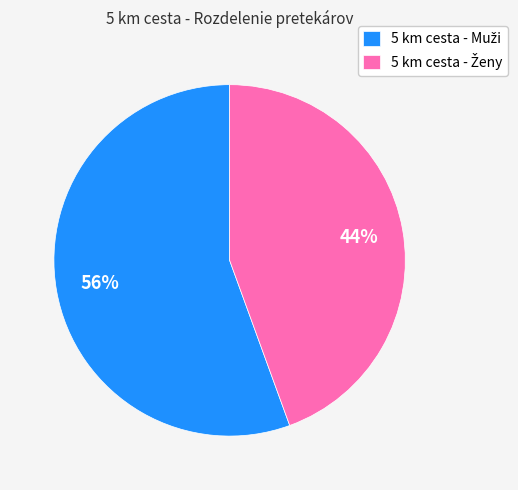

Is there a majority slice in this chart?

Yes